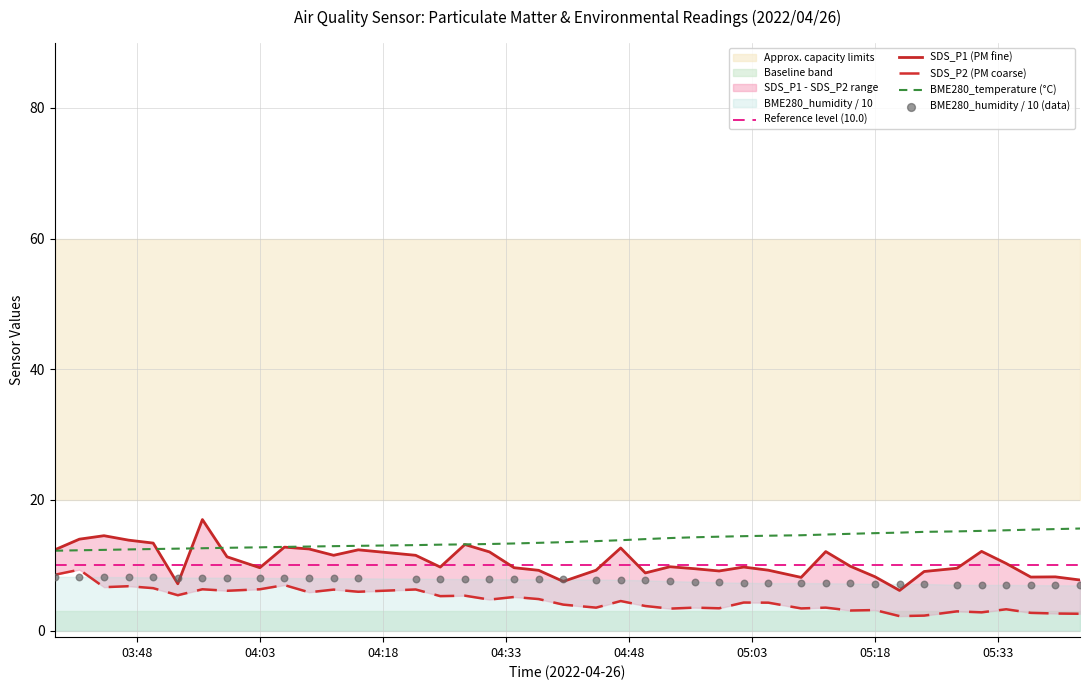

What is the total value across all series at 2022/04/26 05:09?

33.4